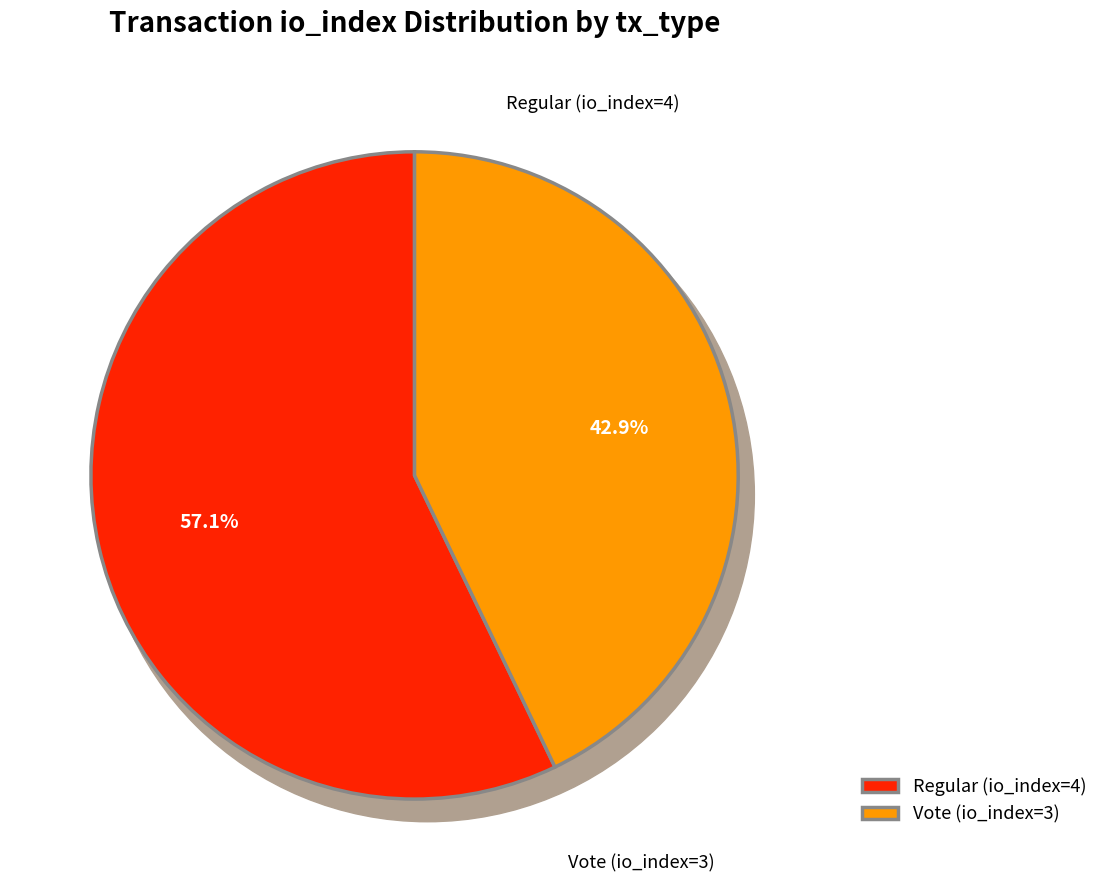

The Regular (io_index=4) slice represents 50% of the pie. True or false?

False